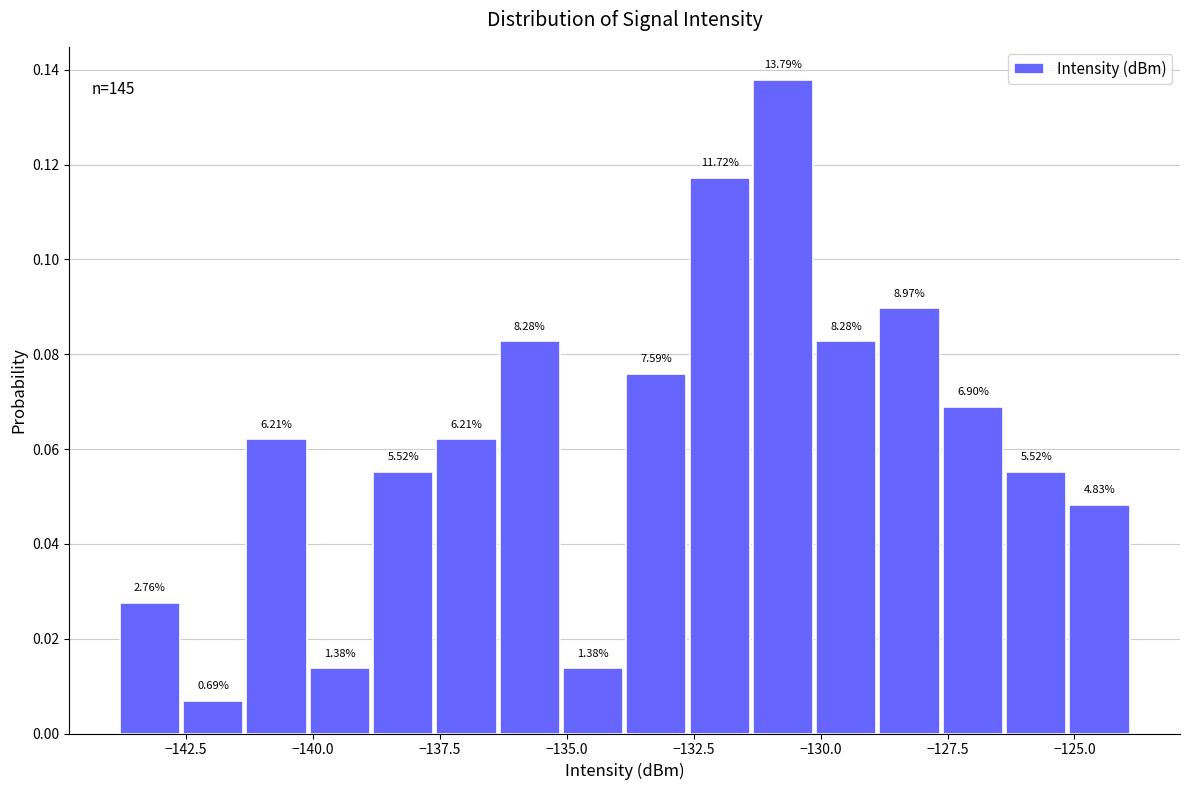

Read against the x-axis, roughly where is the centre of the tallest bar?

-130.5